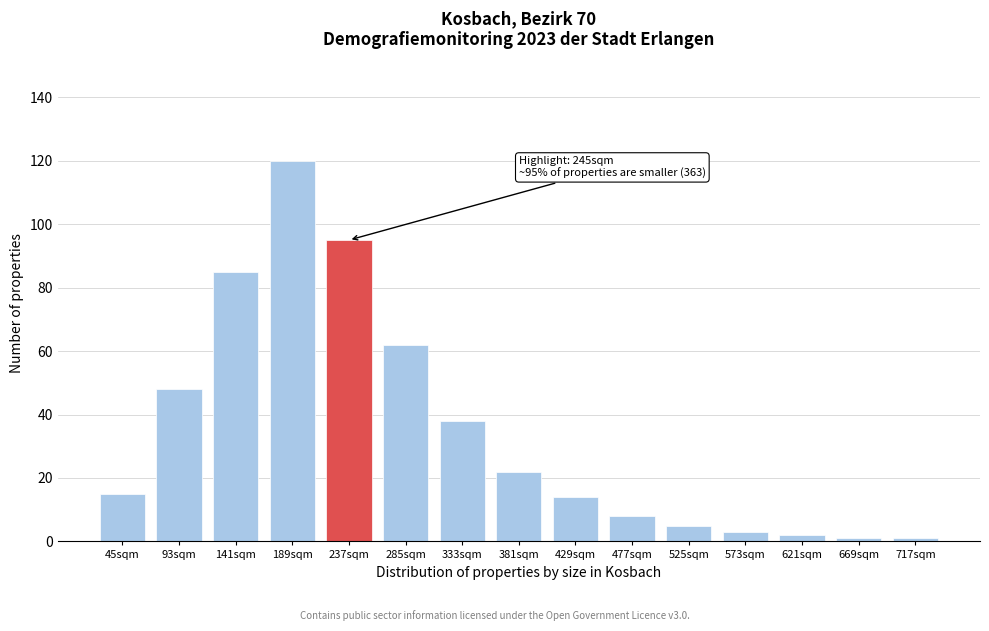

Reading right to left, list all the values displayed in this chart.

717sqm=1	669sqm=1	621sqm=2	573sqm=3	525sqm=5	477sqm=8	429sqm=14	381sqm=22	333sqm=38	285sqm=62	237sqm=95	189sqm=120	141sqm=85	93sqm=48	45sqm=15